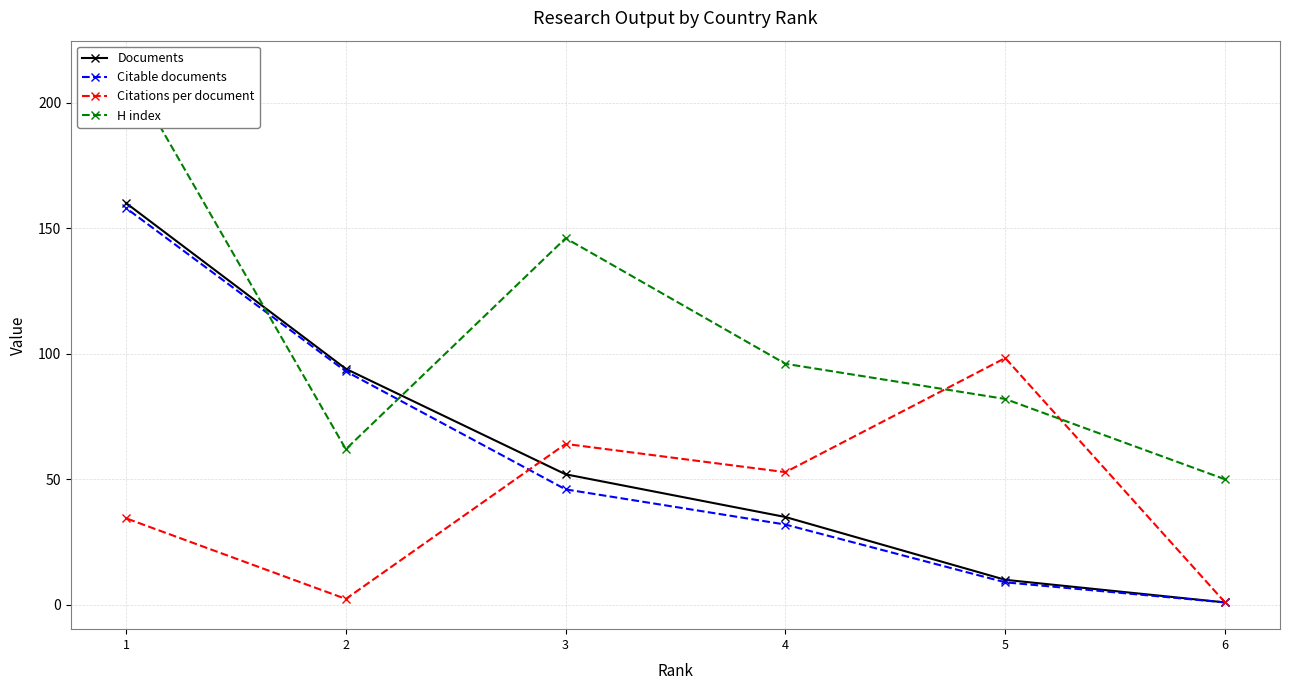

Between 5 and 4, which series saw the biggest shift?

Citations per document